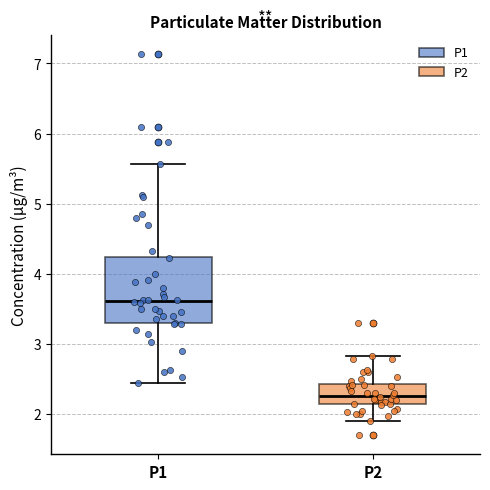

Which box has the highest median line?

P1